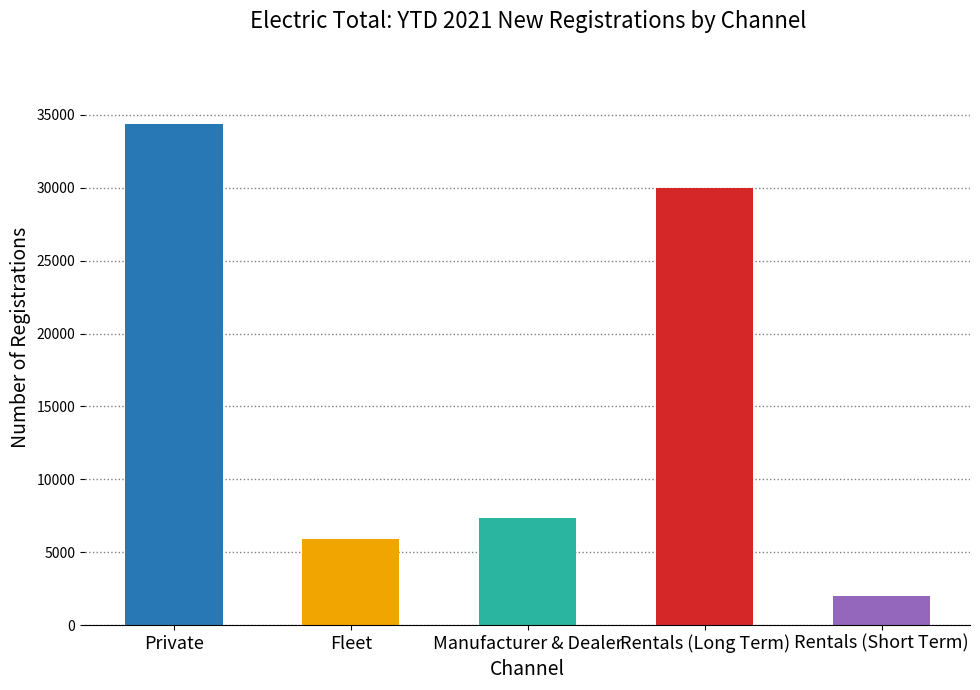

What is the minimum value shown in the chart?

1990